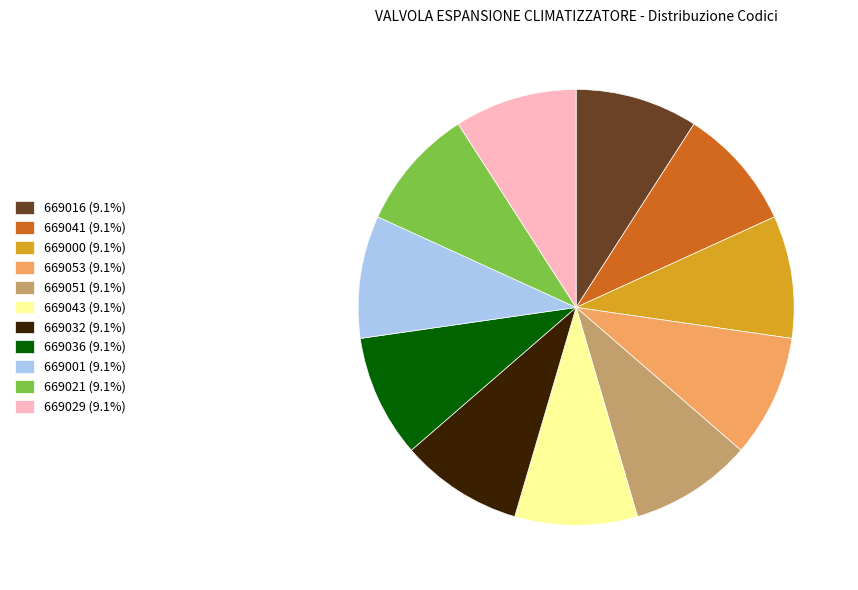

Approximately how many times larger is the value at 669000 compared to 669001?

1.0